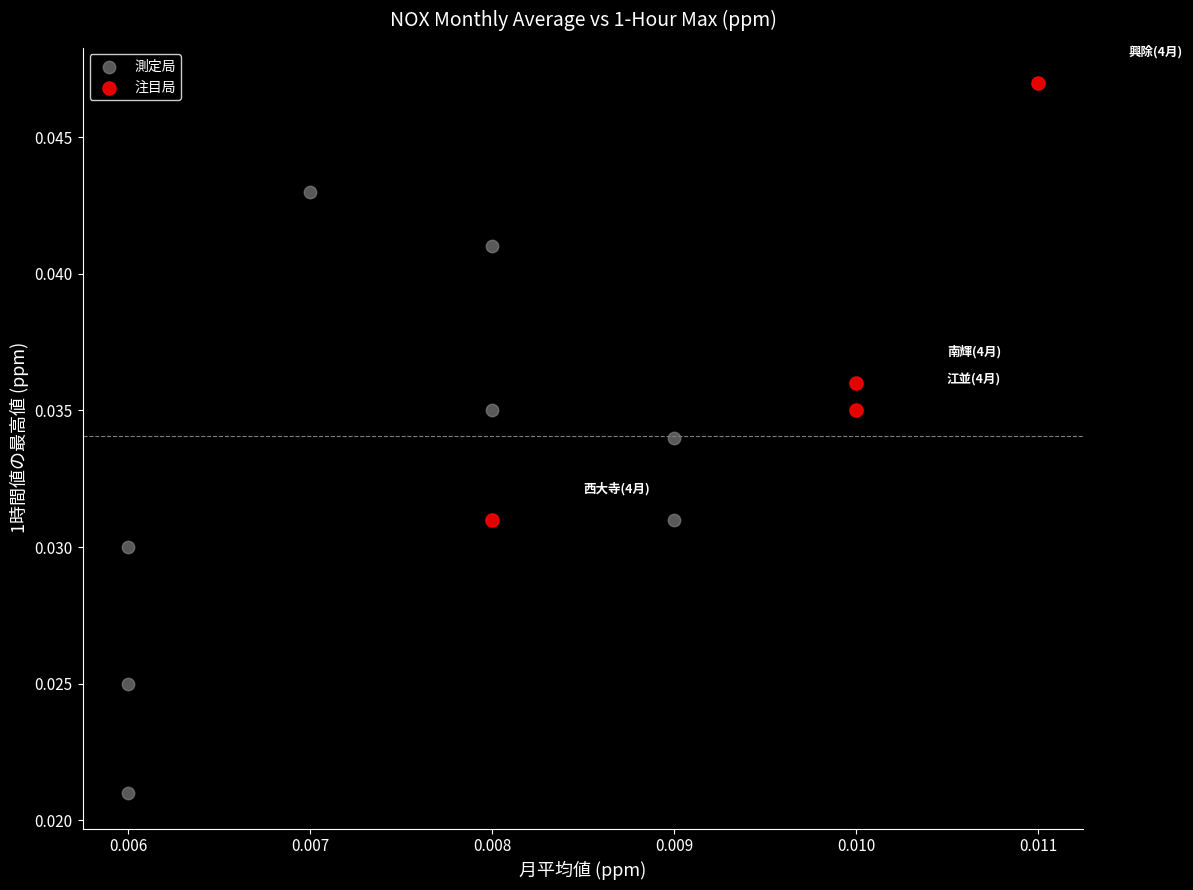

Which series reaches the maximum Y coordinate?

注目局